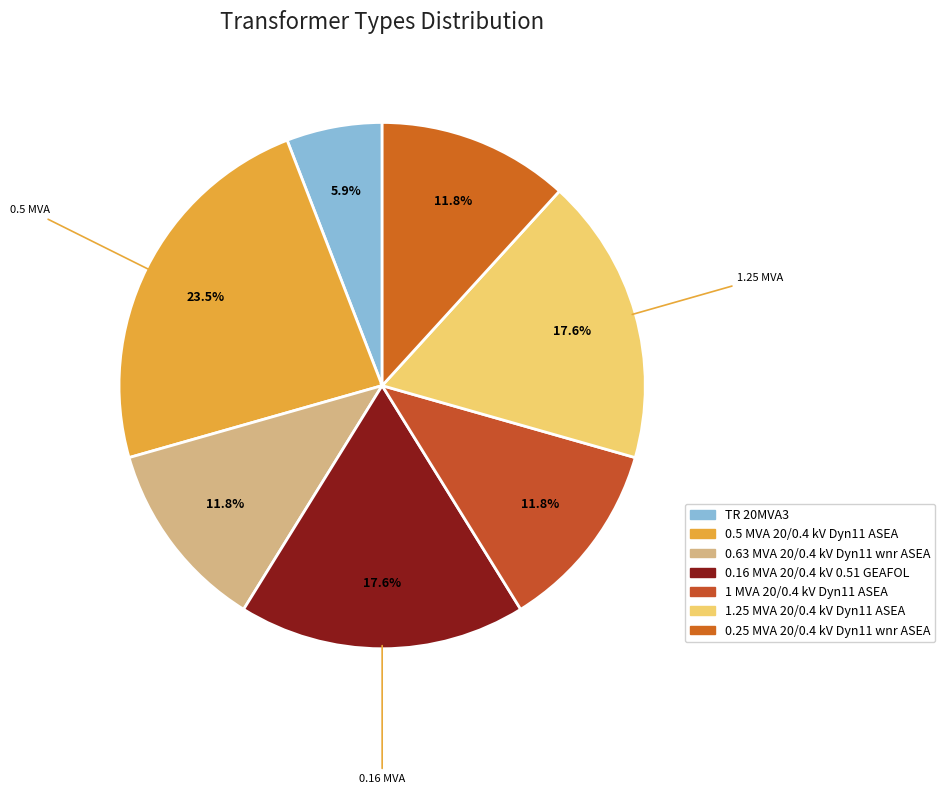

Does TR 20MVA3 account for over 50% of the chart?

No